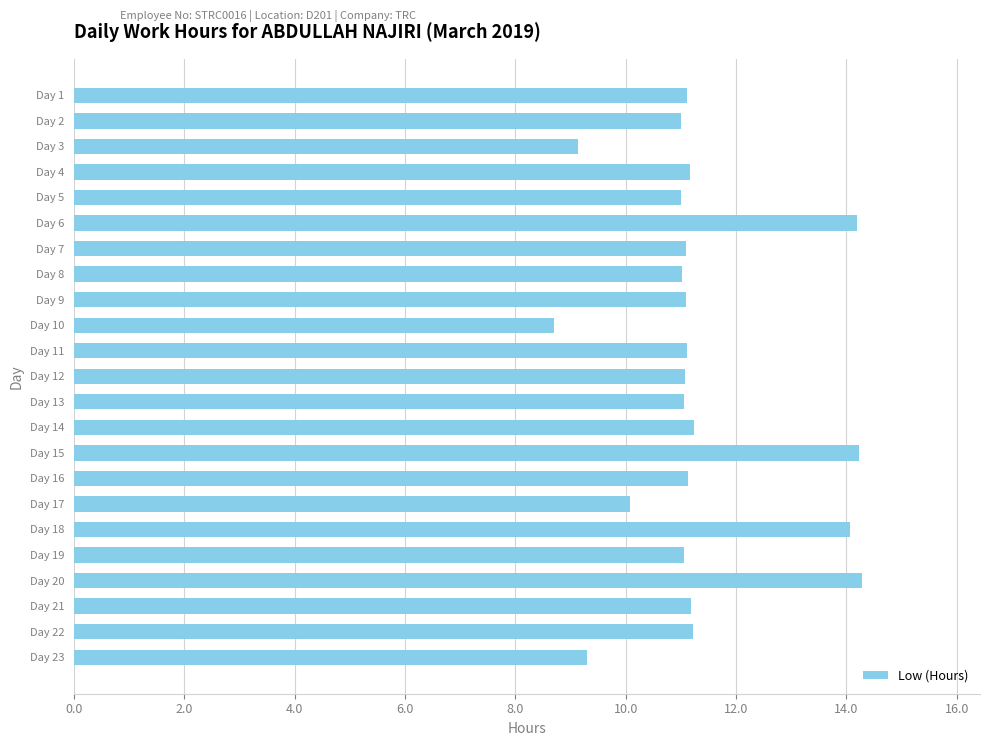

What is the ratio of the value at Day 5 to the value at Day 18?

0.8